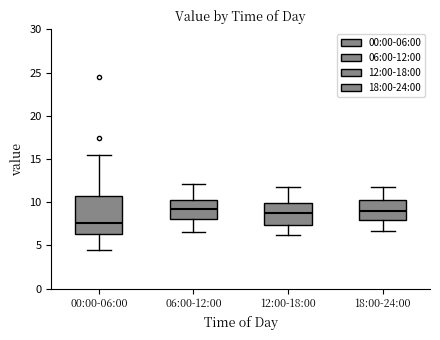

Comparing the boxes themselves (not the whiskers), which one is the tallest?

00:00-06:00